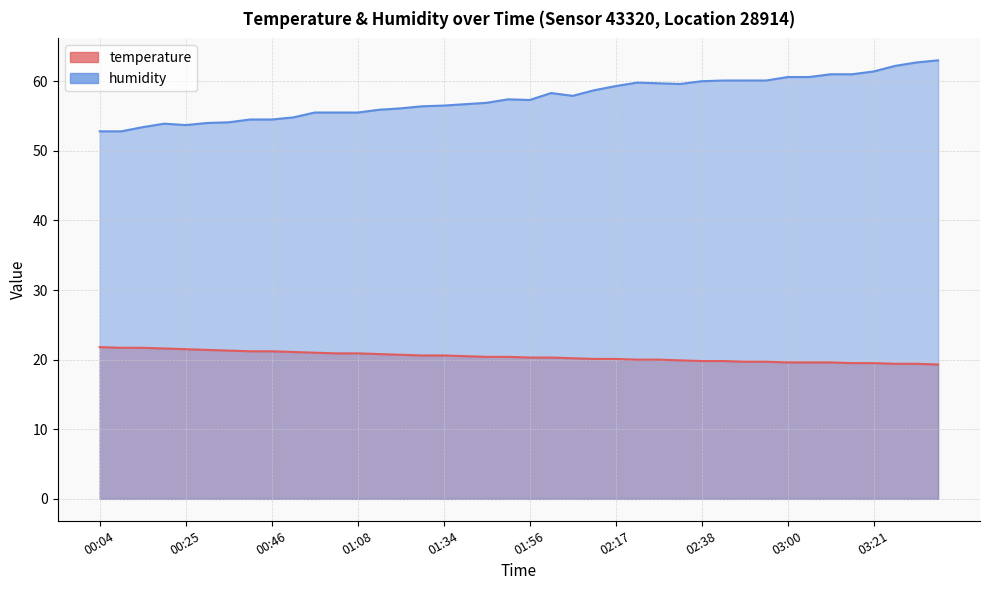

Is it true that humidity equals 31.0 at 03:32?

False